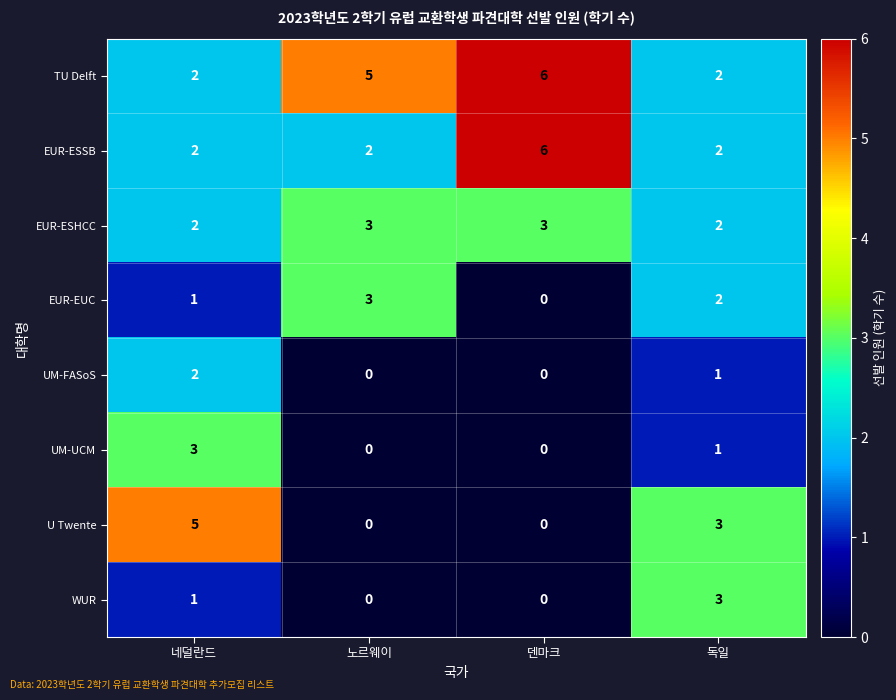

Which series has the largest total across all categories?

TU Delft